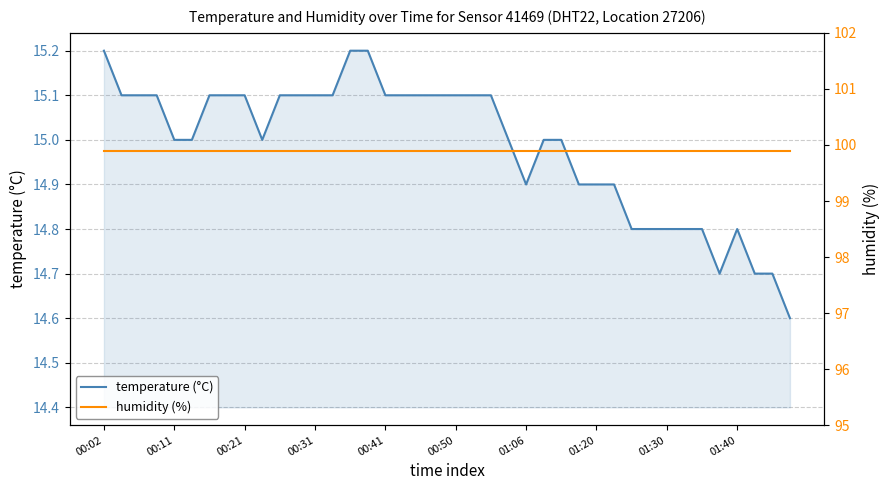

True or false: humidity (%) and temperature (°C) cross at least once.

False